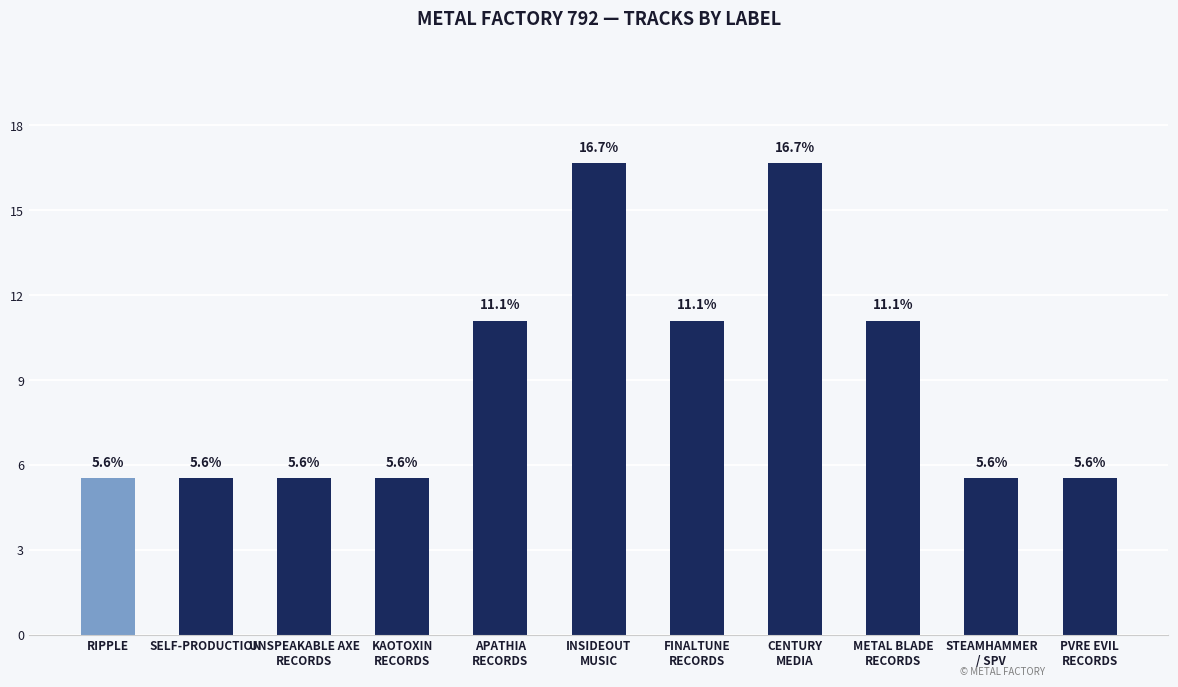

Read the value at INSIDEOUT
MUSIC.

16.7